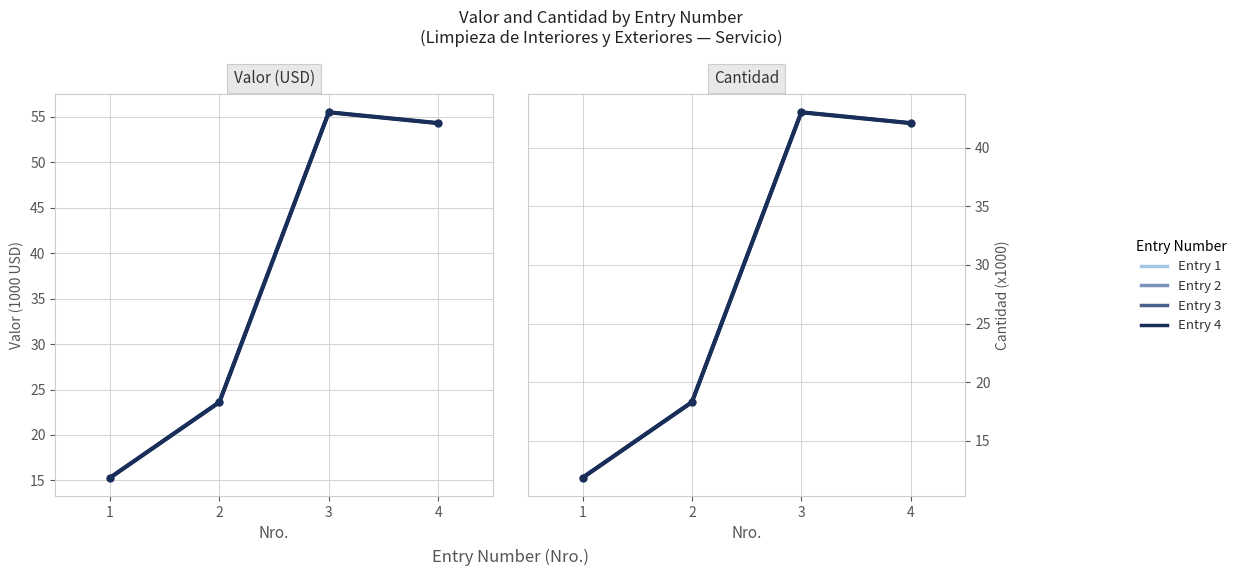

Reading left to right, transcribe all the data shown in this chart.

Entry 4: 11.9	18.3	43.0	42.1
Valor (x1000 USD): 15.3	23.6	55.5	54.3
Cantidad (x1000): 11.9	18.3	43.0	42.1